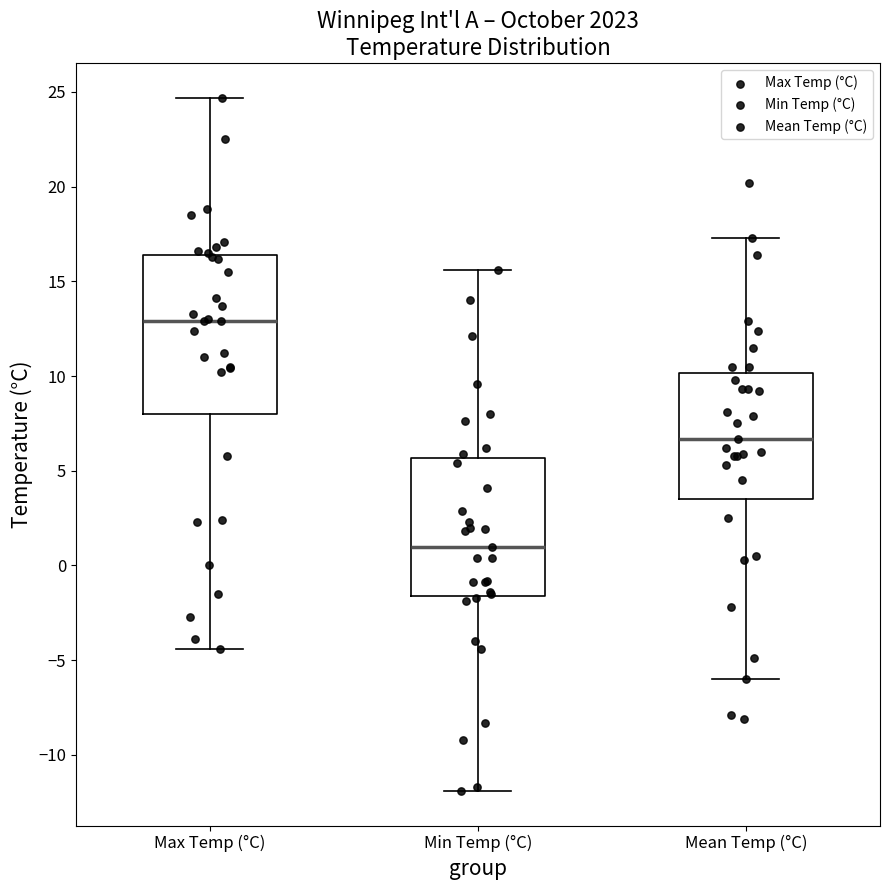

Reading left to right, read every box against the y-axis: the position of its median line, the range the box covers, and the ends of its whiskers. The values are not printed on the chart, so give them approximately, as read against the axis.

Max Temp (°C): median 13.0, box 8.0 to 16.5, whiskers -4.5 to 24.5
Min Temp (°C): median 1.0, box -1.5 to 5.5, whiskers -12.0 to 15.5
Mean Temp (°C): median 6.5, box 3.5 to 10.0, whiskers -6.0 to 17.5